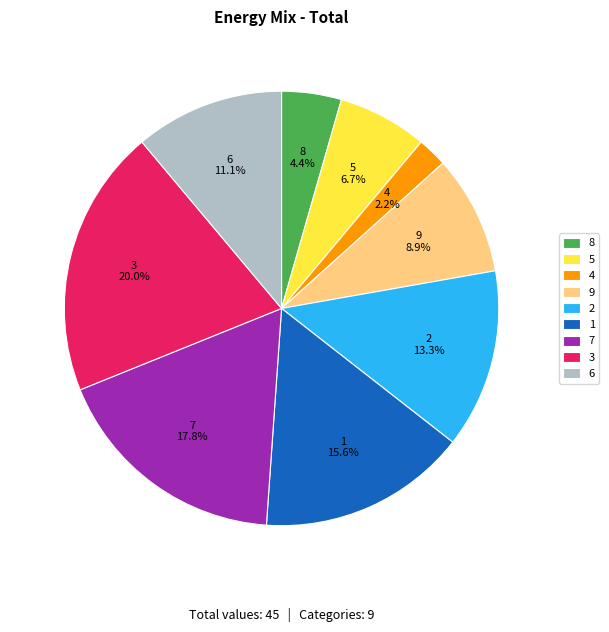

What is the largest slice in the pie chart?

3